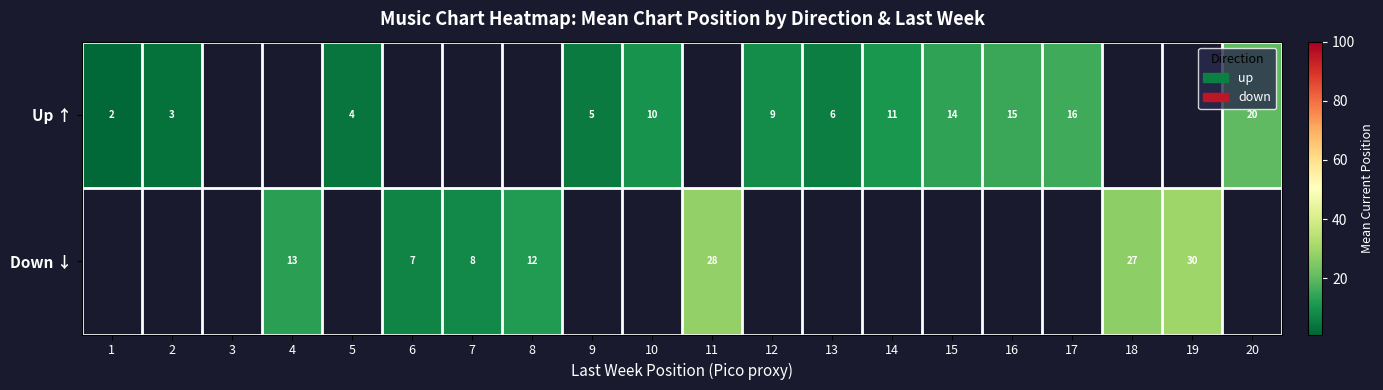

How many series are shown in this chart?

2